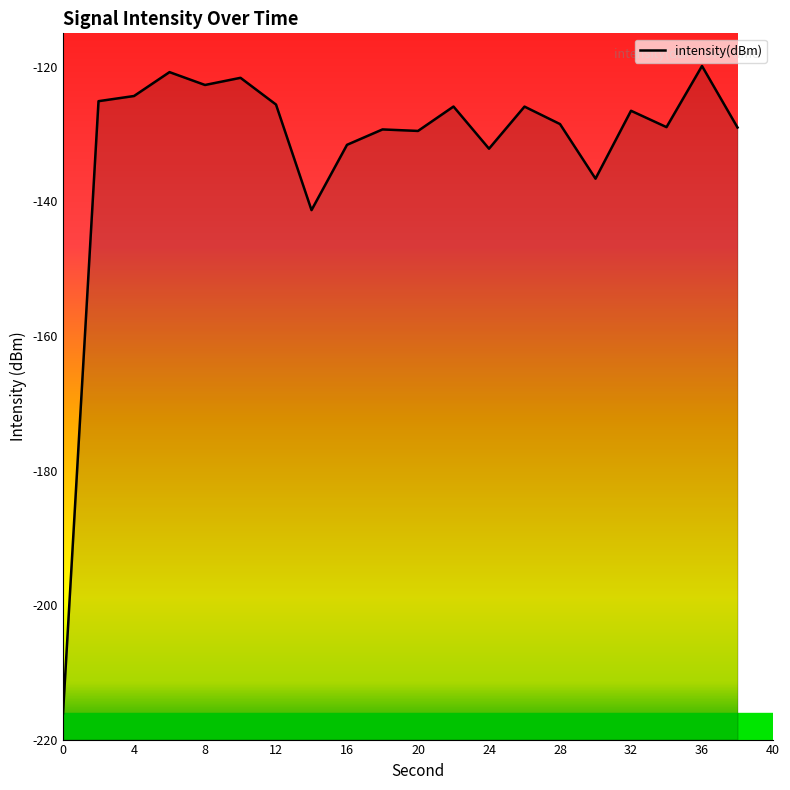

What is the greatest value displayed?

-119.9